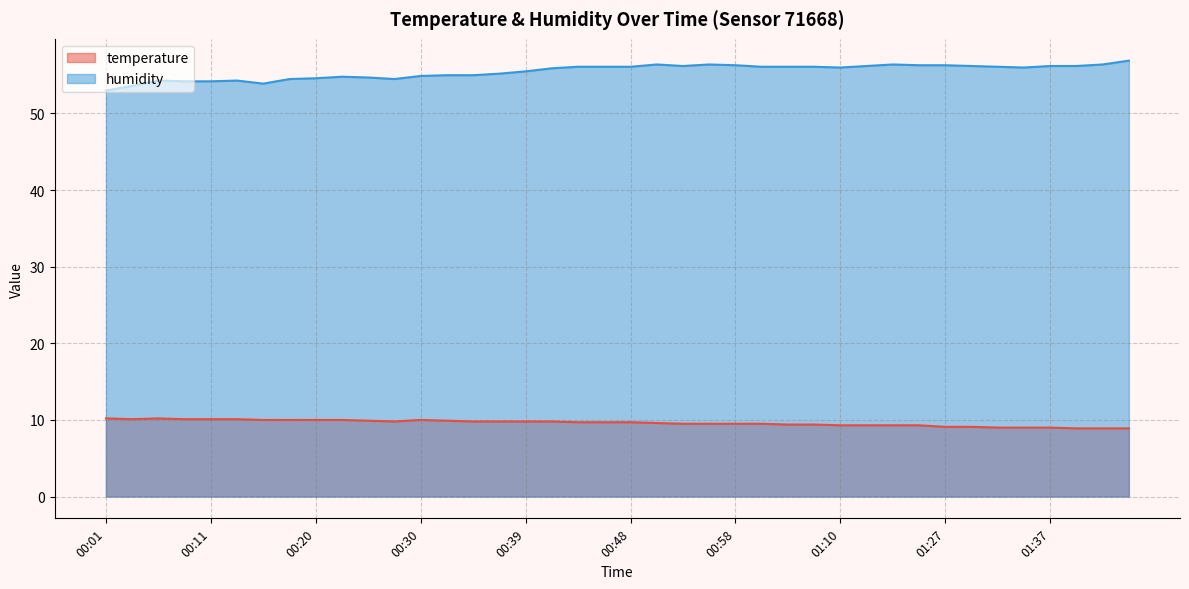

Rank the series at 00:51 from highest to lowest value.

humidity, temperature